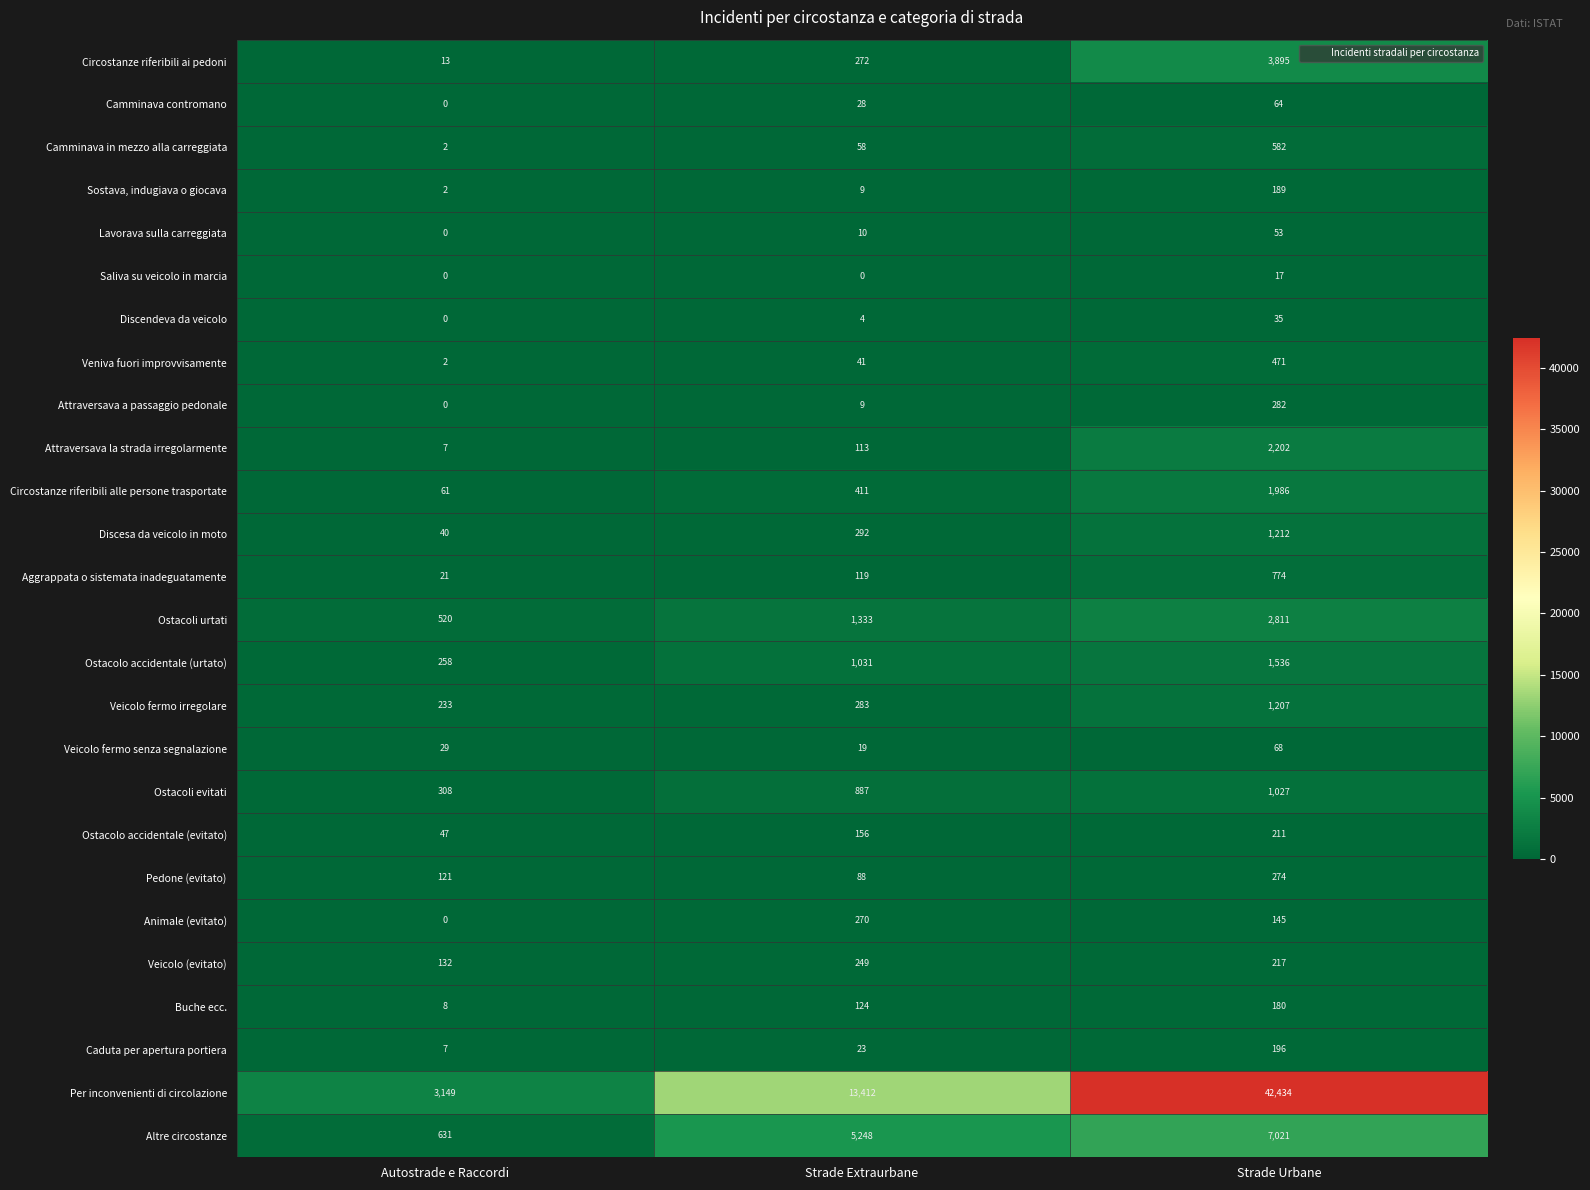

Which series has the largest range (max minus min)?

Per inconvenienti di circolazione